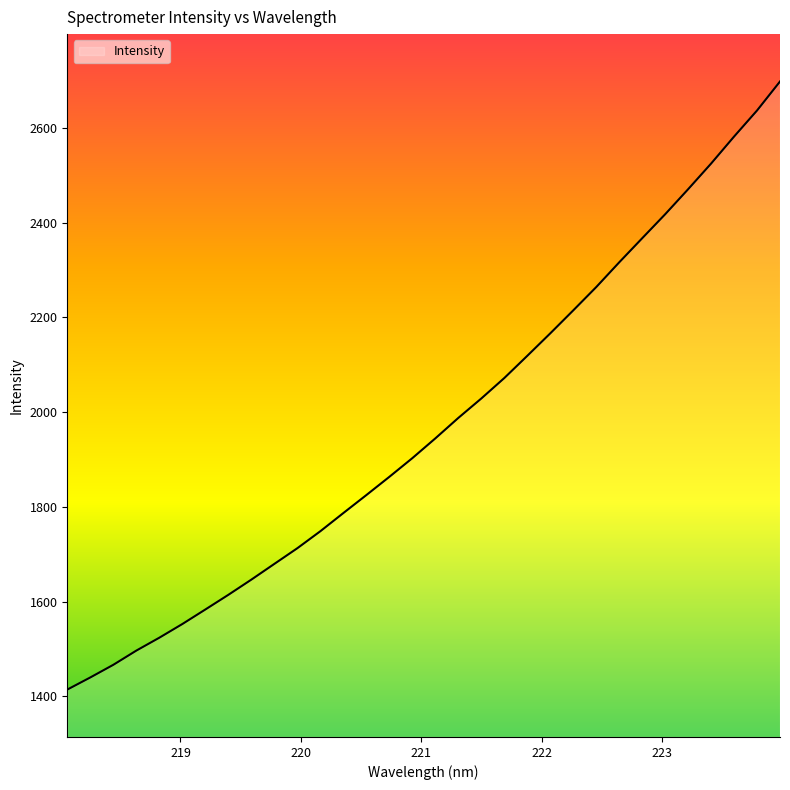

What is the greatest value displayed?

2697.6